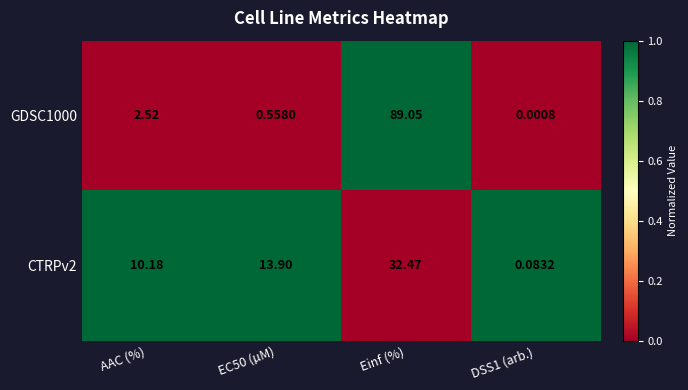

Is the value of CTRPv2 at AAC (%) greater than the value of GDSC1000 at AAC (%)?

Yes